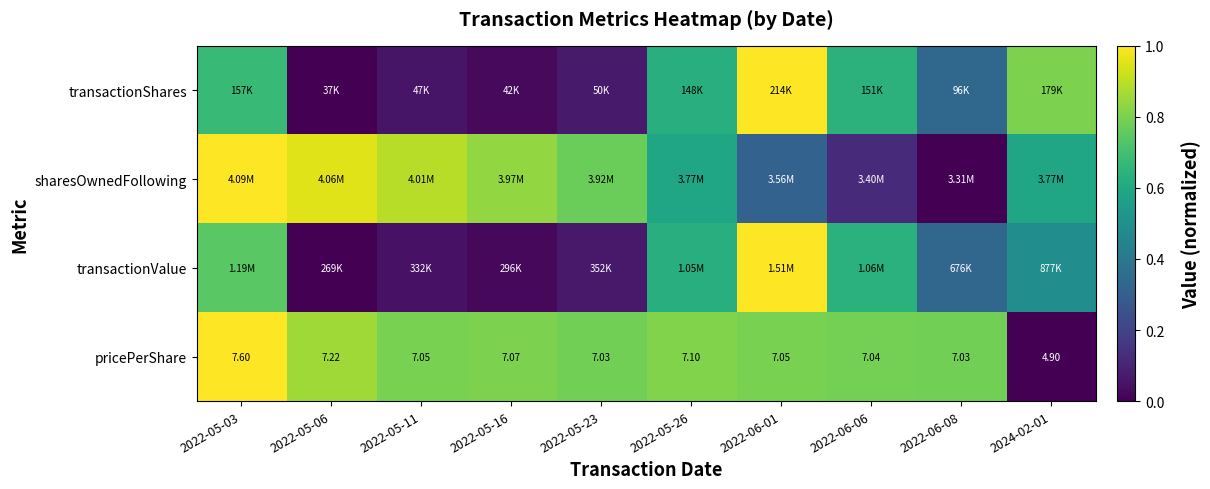

At which label does transactionValue reach its minimum?

2022-05-06